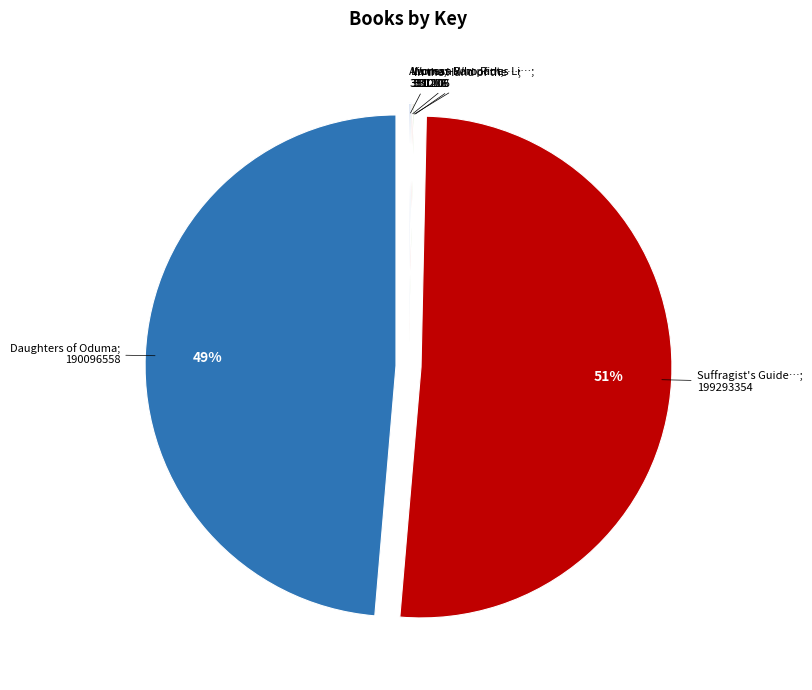

Approximately how many times larger is the value at Daughters of Oduma compared to In the Hand of the Goddess?

574.1